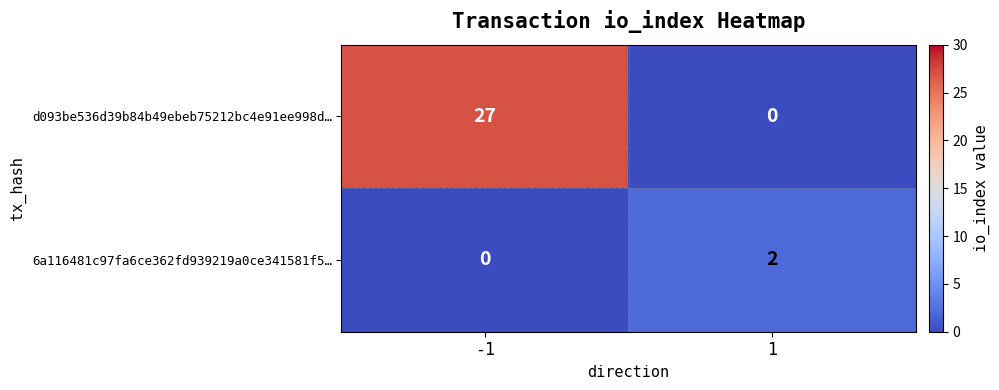

Reading right to left, extract all data points from this chart.

d093be536d39b84b49ebeb75212bc4e91ee998d…: 1=0	-1=27
6a116481c97fa6ce362fd939219a0ce341581f5…: 1=2	-1=0